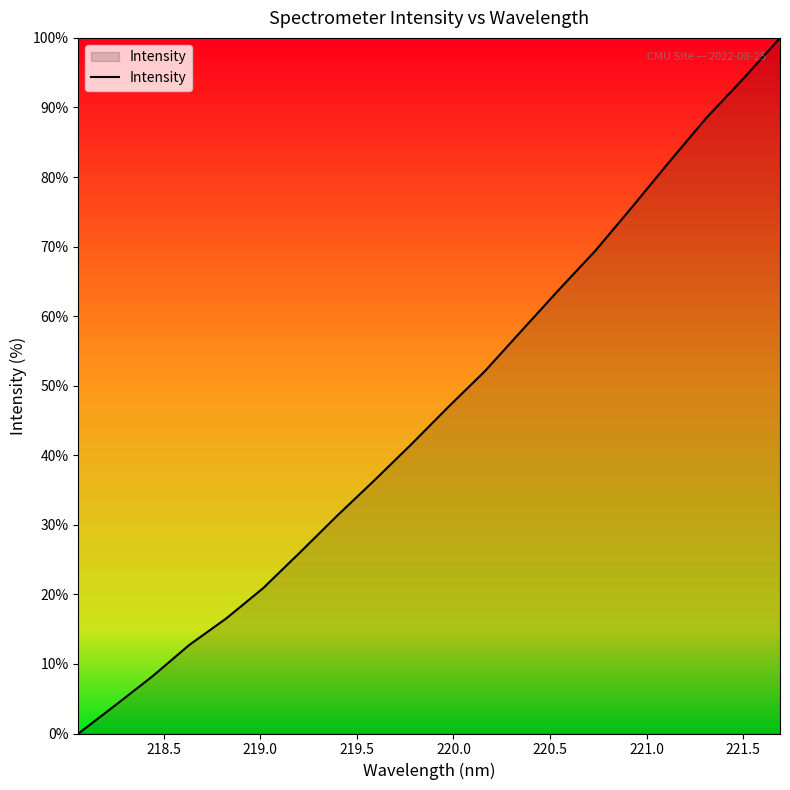

True or false: the data has more than 1 interior local peaks.

False